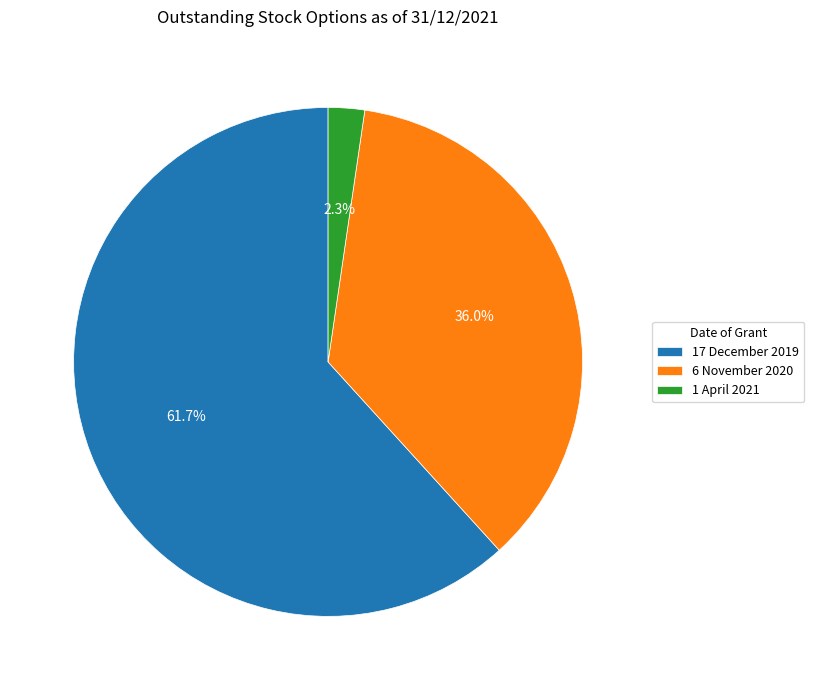

Which has a higher value, 17 December 2019 or 6 November 2020?

17 December 2019